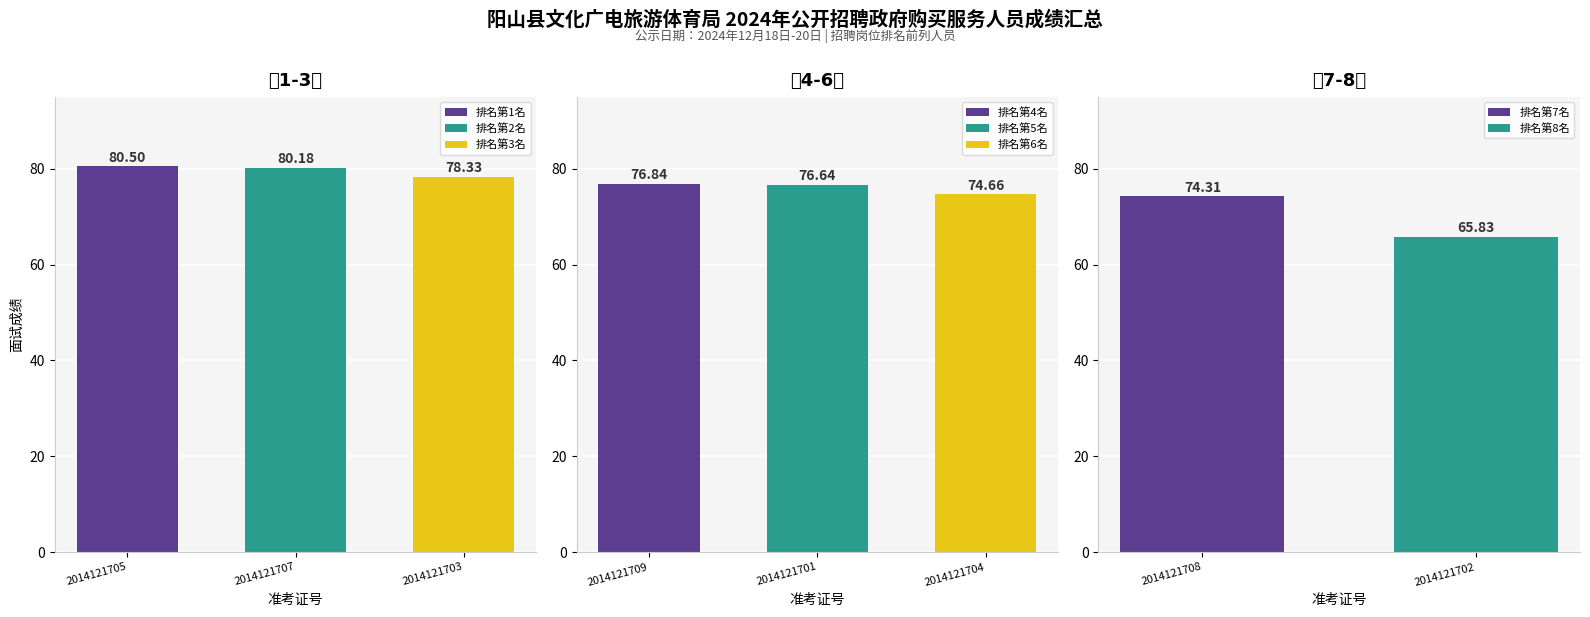

Is it true that the value at 2014121707 is 54.8?

False